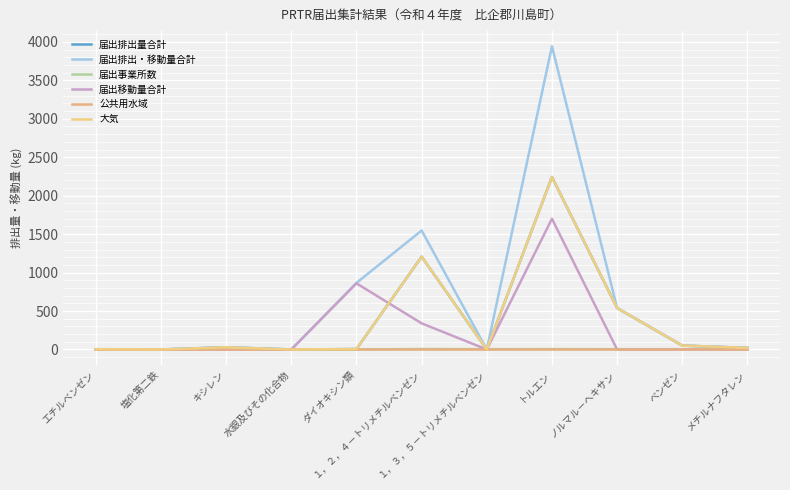

Does the chart display data point markers on the line(s)?

No